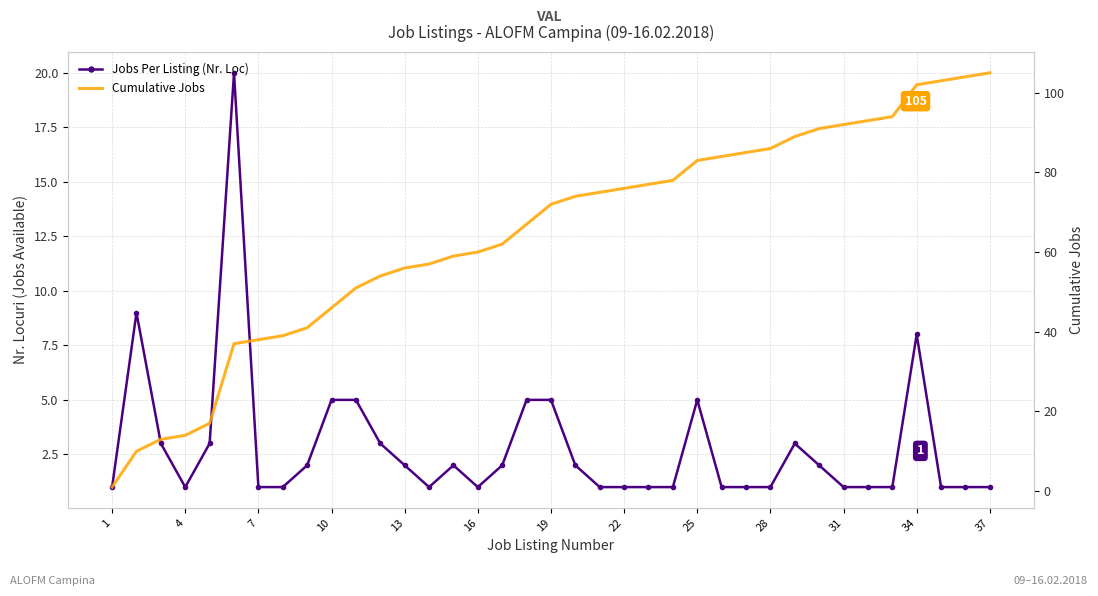

True or false: Jobs Per Listing (Nr. Loc) has more than 2 points higher than both neighbors.

True